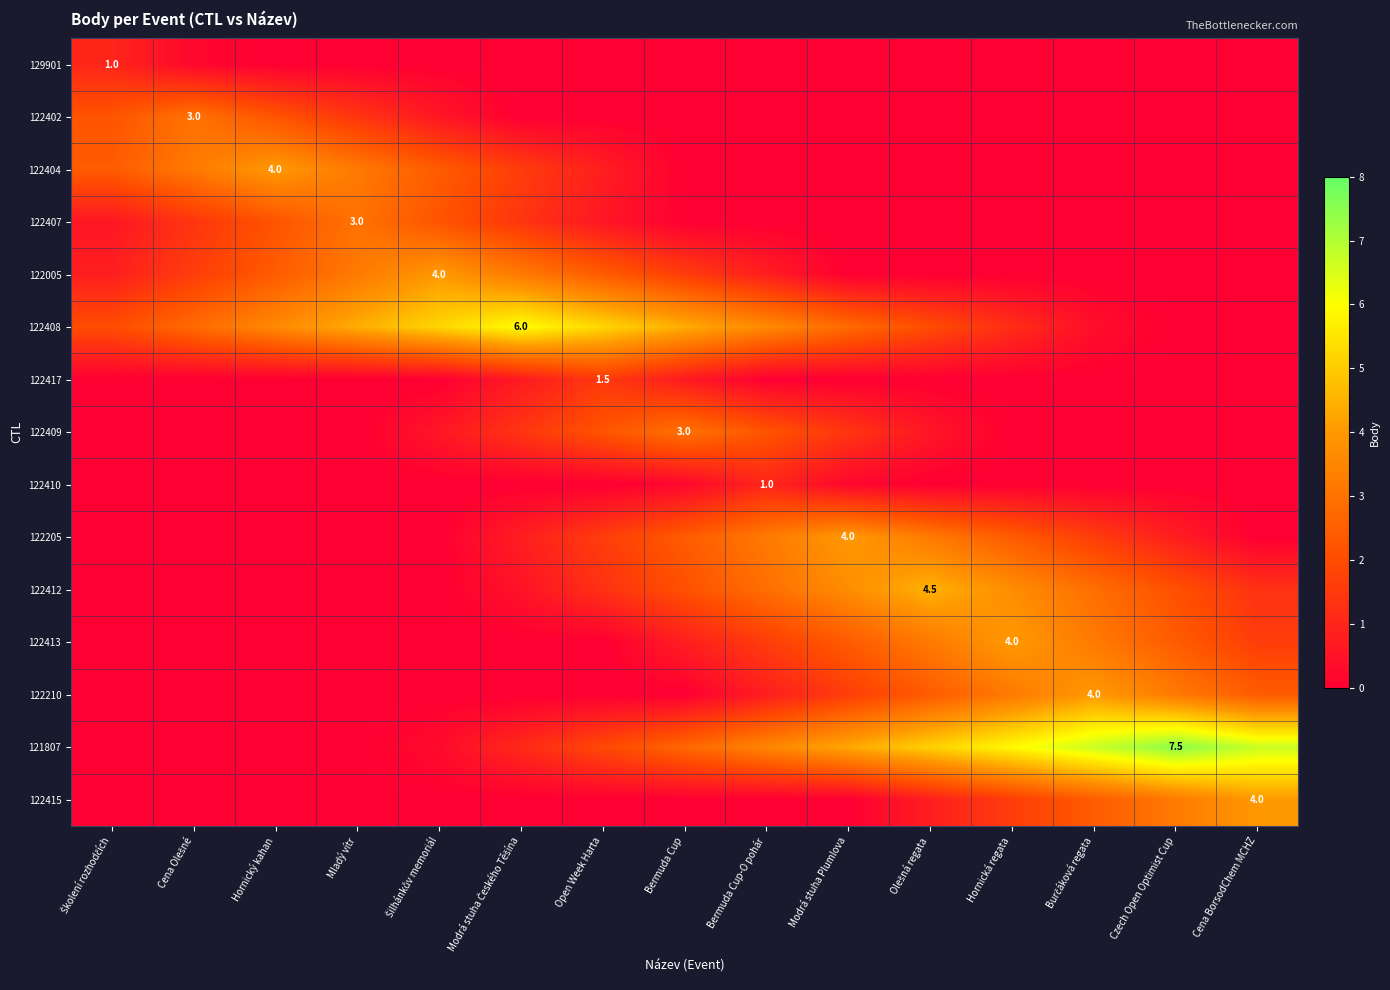

Which series has the widest spread of values?

121807